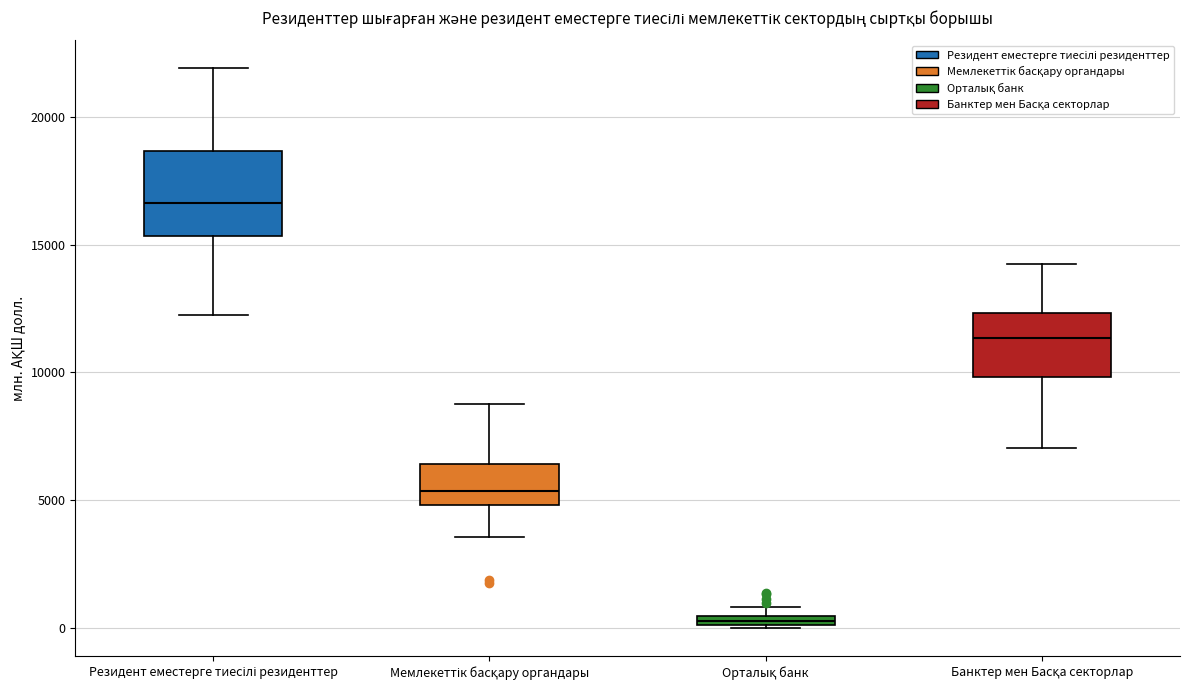

Which box's median line is the lowest?

Орталық банк